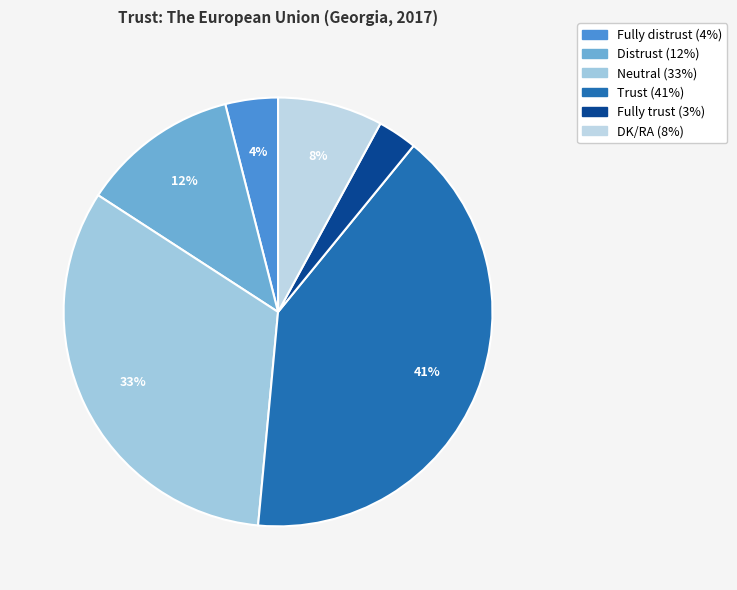

Count the number of slices in the pie.

6